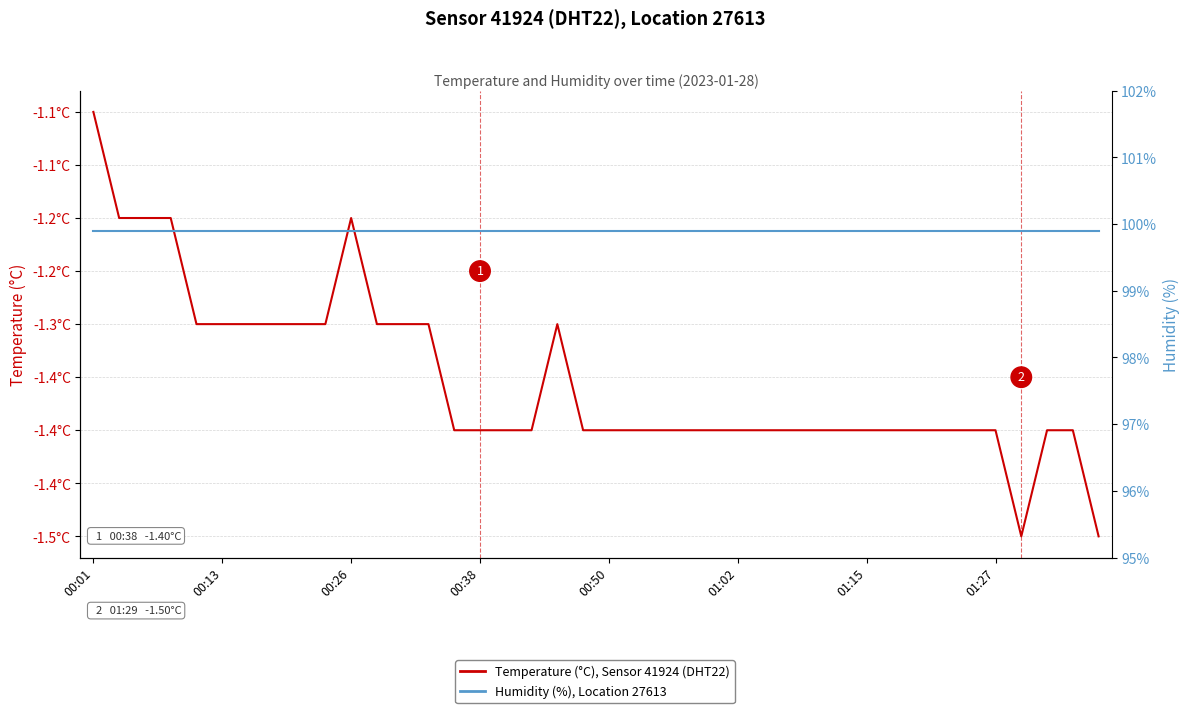

Is the value of Humidity (%), Sensor 41924 at 23 greater than the value of Temperature (°C), Sensor 41924 at 12?

Yes